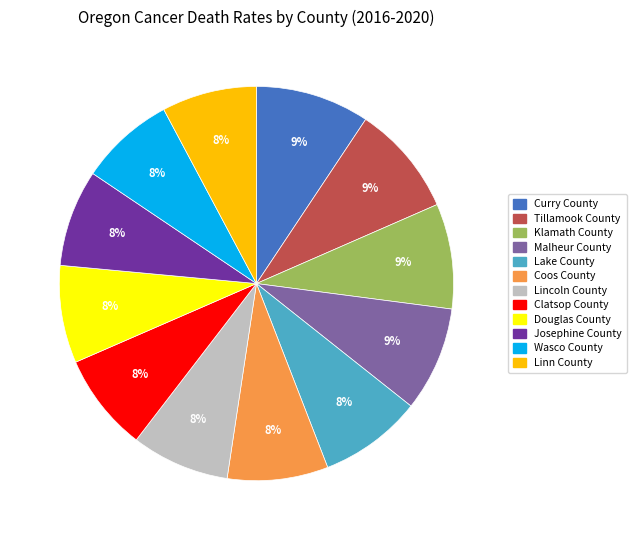

Between Malheur County and Linn County, which is larger?

Malheur County